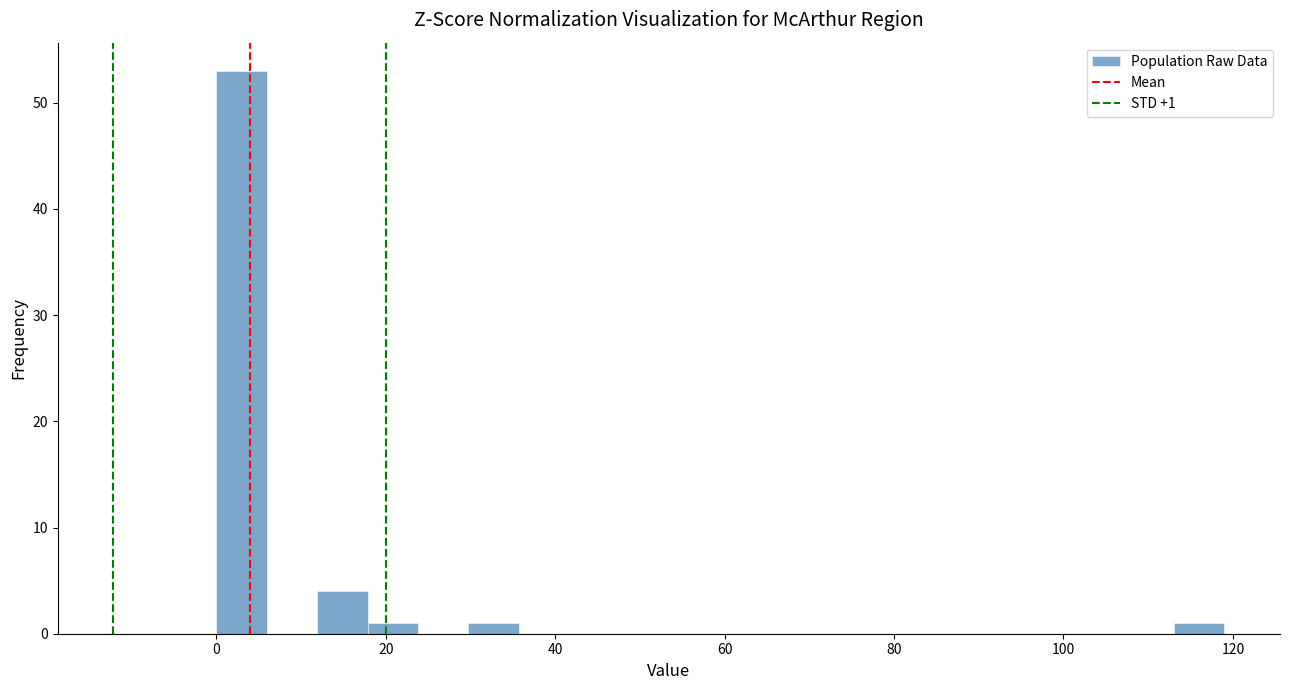

Read against the x-axis, roughly where is the centre of the tallest bar?

2